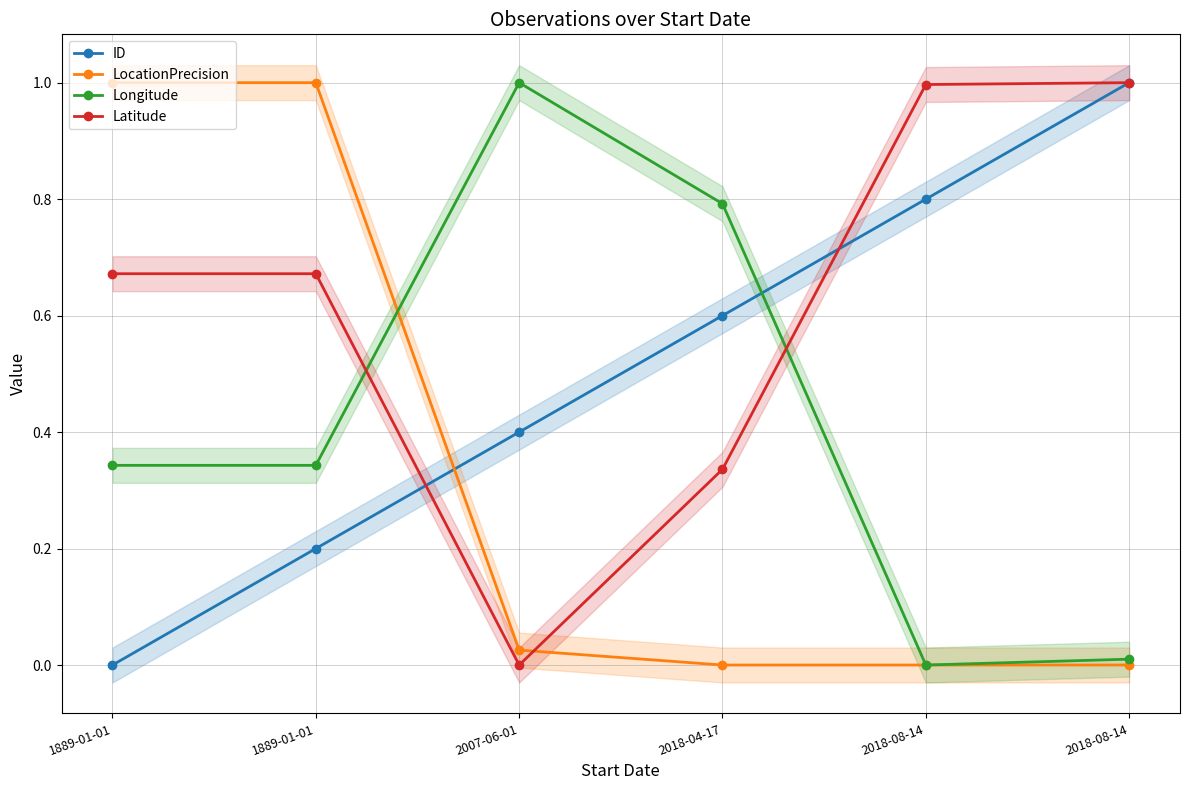

Count the ID values in the range 0 to 1.

6